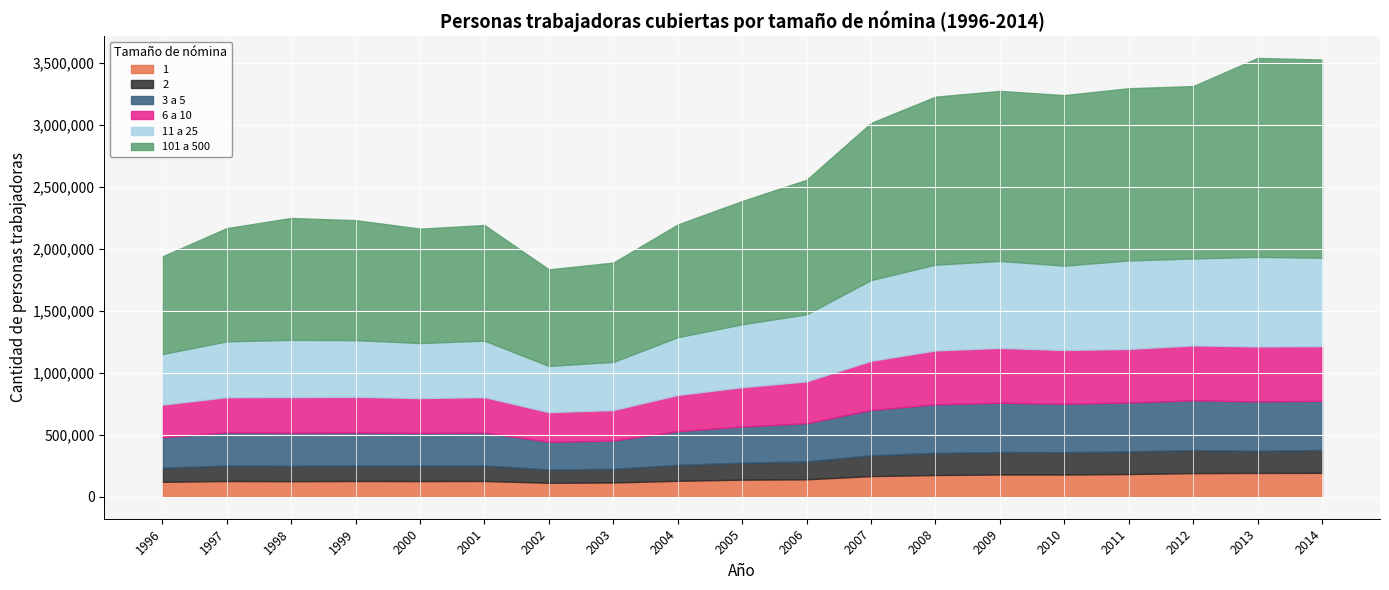

Which series has the widest spread of values?

101 a 500